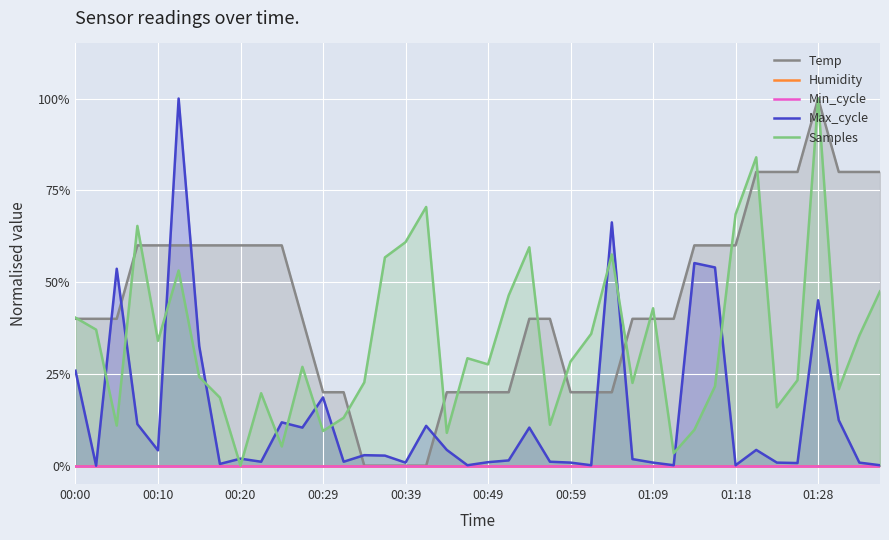

Reading left to right, extract all data points from this chart.

Temp: 0.4	0.4	0.4	0.6	0.6	0.6	0.6	0.6	0.6	0.6	0.6	0.4	0.2	0.2	0.0	0.0	0.0	0.0	0.2	0.2	0.2	0.2	0.4	0.4	0.2	0.2	0.2	0.4	0.4	0.4	0.6	0.6	0.6	0.8	0.8	0.8	1.0	0.8	0.8	0.8
Humidity: 0.0	0.0	0.0	0.0	0.0	0.0	0.0	0.0	0.0	0.0	0.0	0.0	0.0	0.0	0.0	0.0	0.0	0.0	0.0	0.0	0.0	0.0	0.0	0.0	0.0	0.0	0.0	0.0	0.0	0.0	0.0	0.0	0.0	0.0	0.0	0.0	0.0	0.0	0.0	0.0
Min_cycle: 0.0	0.0	0.0	0.0	0.0	0.0	0.0	0.0	0.0	0.0	0.0	0.0	0.0	0.0	0.0	0.0	0.0	0.0	0.0	0.0	0.0	0.0	0.0	0.0	0.0	0.0	0.0	0.0	0.0	0.0	0.0	0.0	0.0	0.0	0.0	0.0	0.0	0.0	0.0	0.0
Max_cycle: 0.3	0.0	0.5	0.1	0.0	1.0	0.3	0.0	0.0	0.0	0.1	0.1	0.2	0.0	0.0	0.0	0.0	0.1	0.0	0.0	0.0	0.0	0.1	0.0	0.0	0.0	0.7	0.0	0.0	0.0	0.6	0.5	0.0	0.0	0.0	0.0	0.5	0.1	0.0	0.0
Samples: 0.4	0.4	0.1	0.7	0.3	0.5	0.2	0.2	0.0	0.2	0.1	0.3	0.1	0.1	0.2	0.6	0.6	0.7	0.1	0.3	0.3	0.5	0.6	0.1	0.3	0.4	0.6	0.2	0.4	0.0	0.1	0.2	0.7	0.8	0.2	0.2	1.0	0.2	0.4	0.5